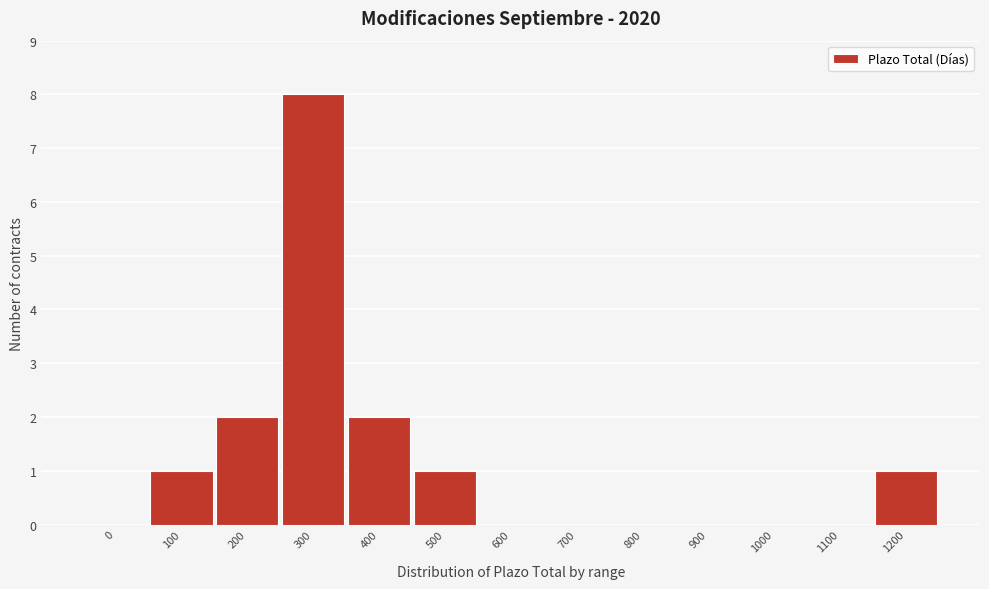

Reading right to left, what are all the values shown in this chart?

1200=1	1100=0	1000=0	900=0	800=0	700=0	600=0	500=1	400=2	300=8	200=2	100=1	0=0